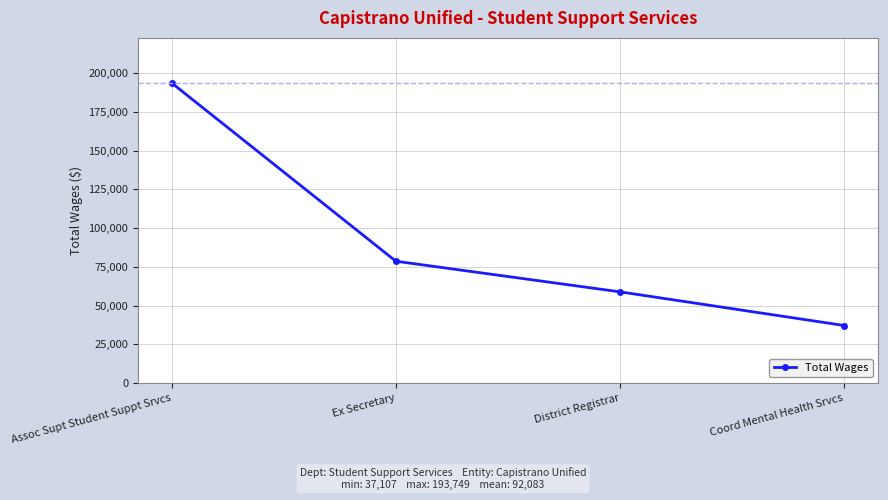

Reading left to right, what are all the values shown in this chart?

Assoc Supt Student Suppt Srvcs=193749	Ex Secretary=78635	District Registrar=58842	Coord Mental Health Srvcs=37107